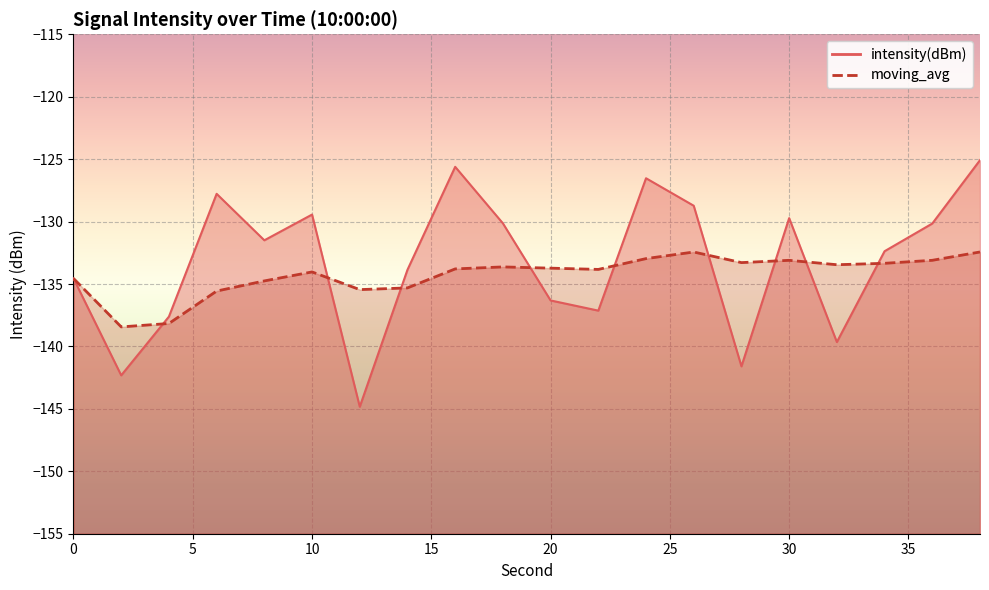

Which category has the highest value across all series?

38